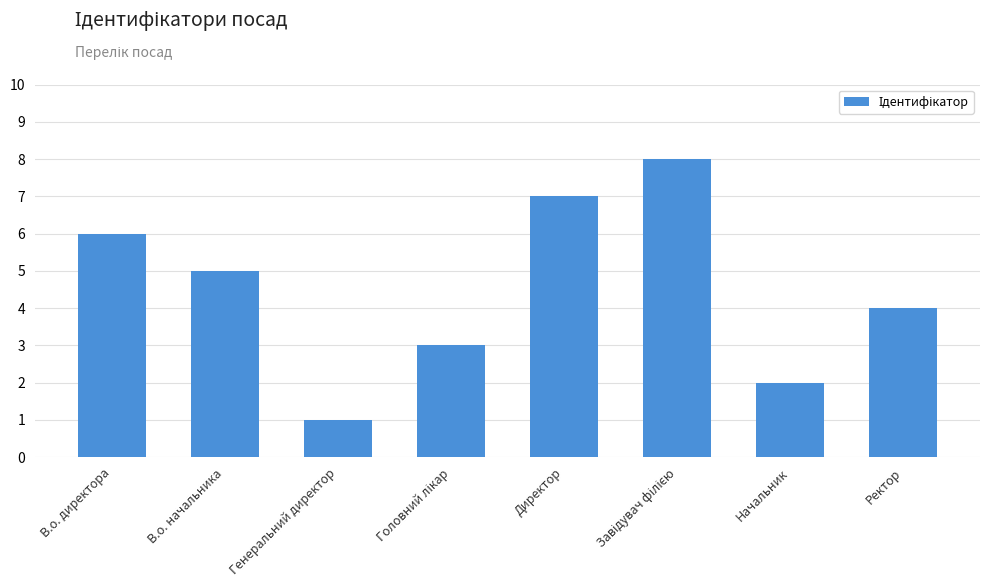

Count the number of categories in the chart.

8